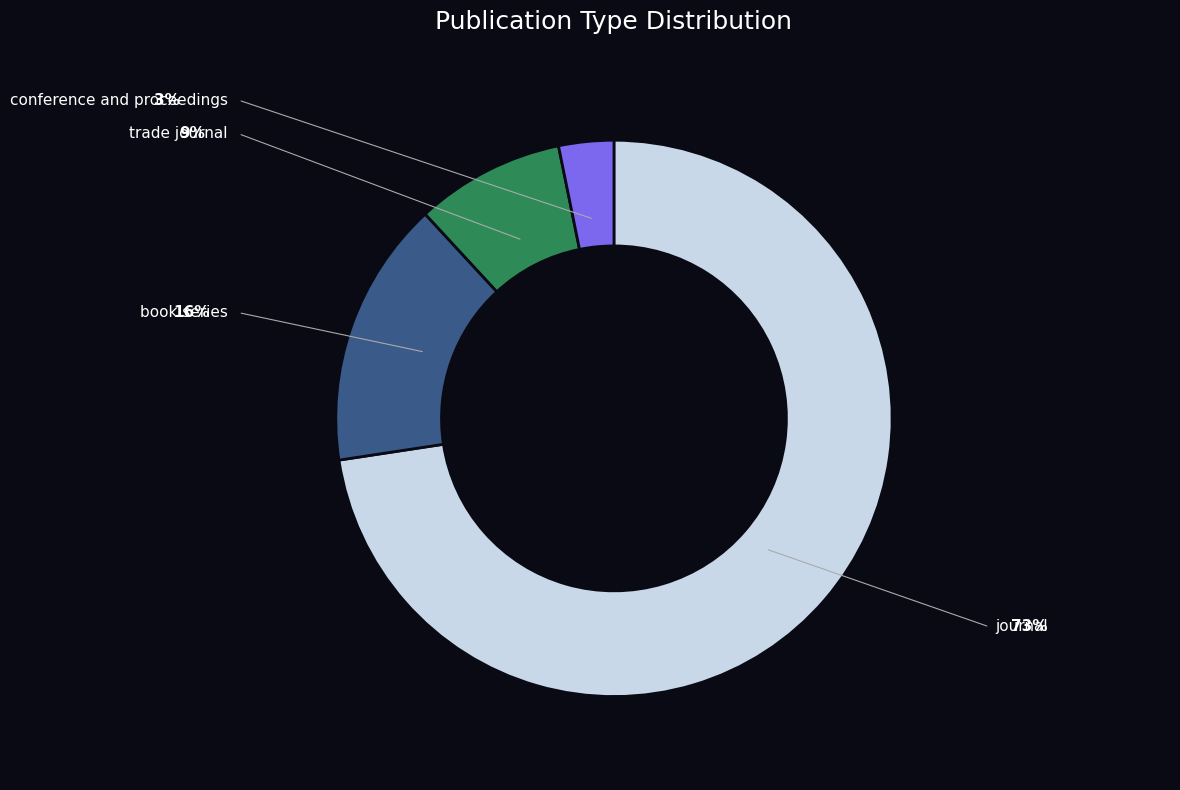

Count the number of slices in the pie.

4